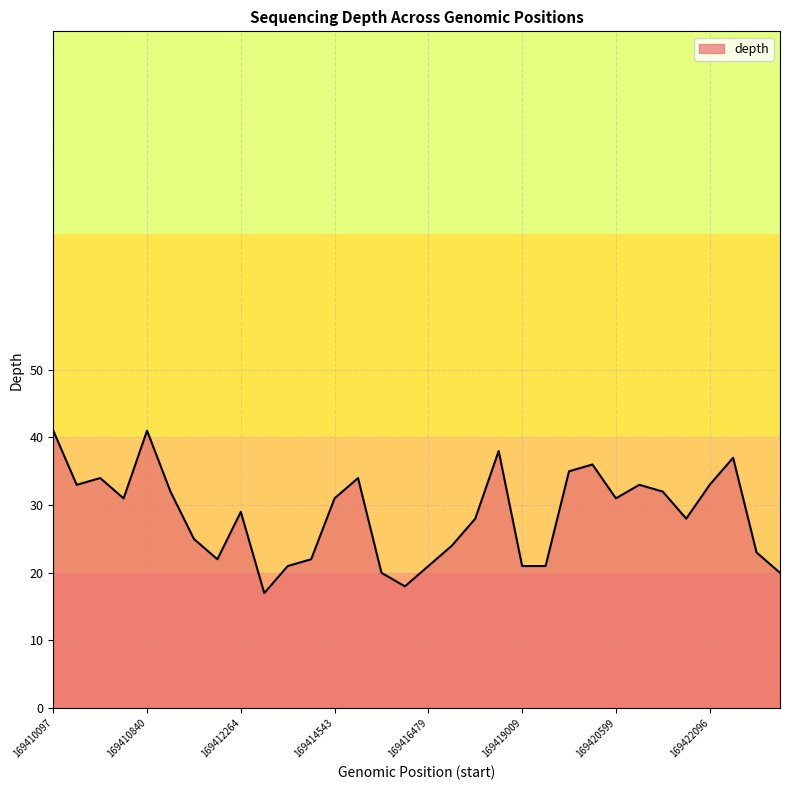

How many lines are shown in the chart?

1